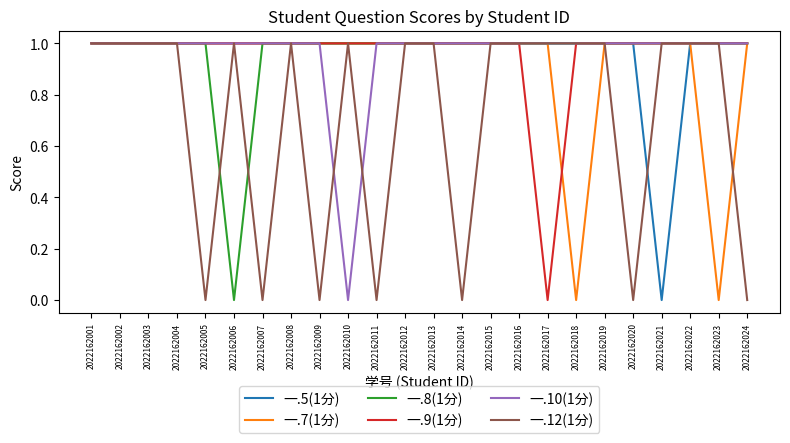

Between 2022162005 and 2022162012, which series saw the biggest shift?

一.12(1分)